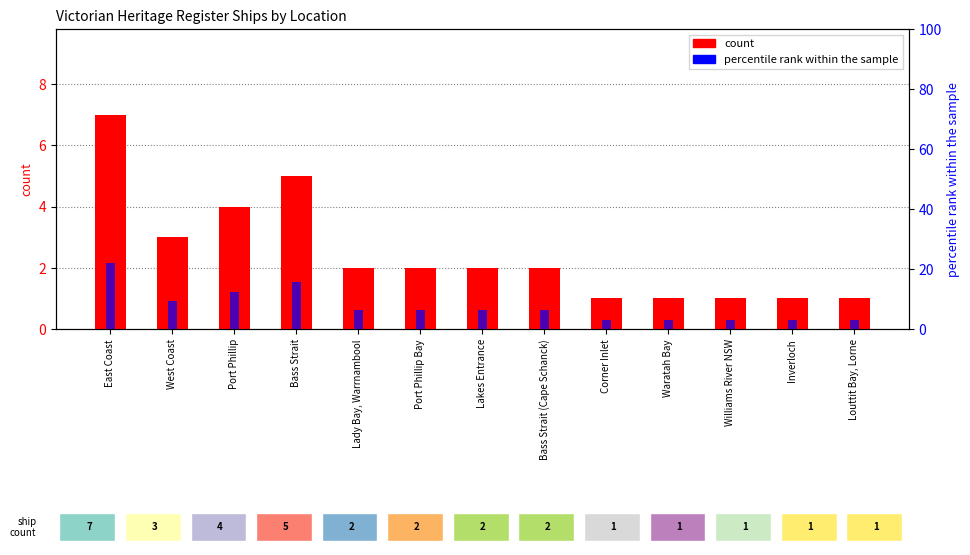

At which category does the chart reach its minimum across all series?

Corner Inlet